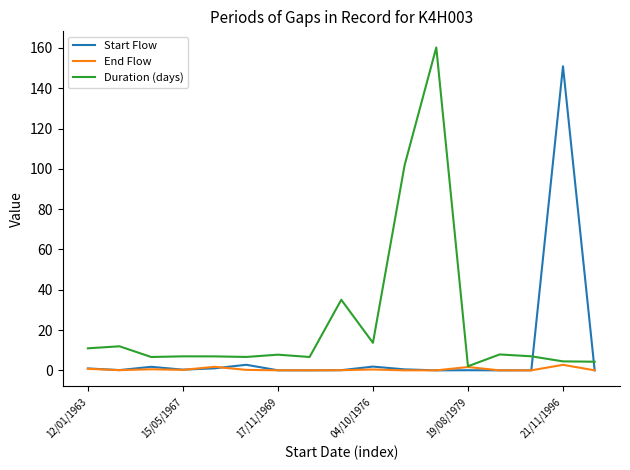

How many lines are shown in the chart?

3